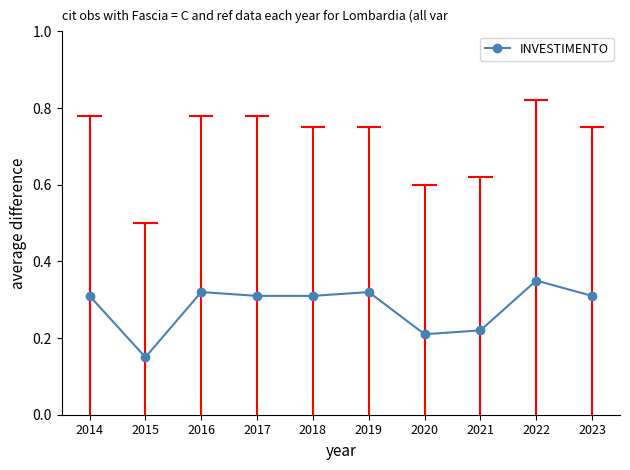

At which category does the chart reach its minimum across all series?

2015